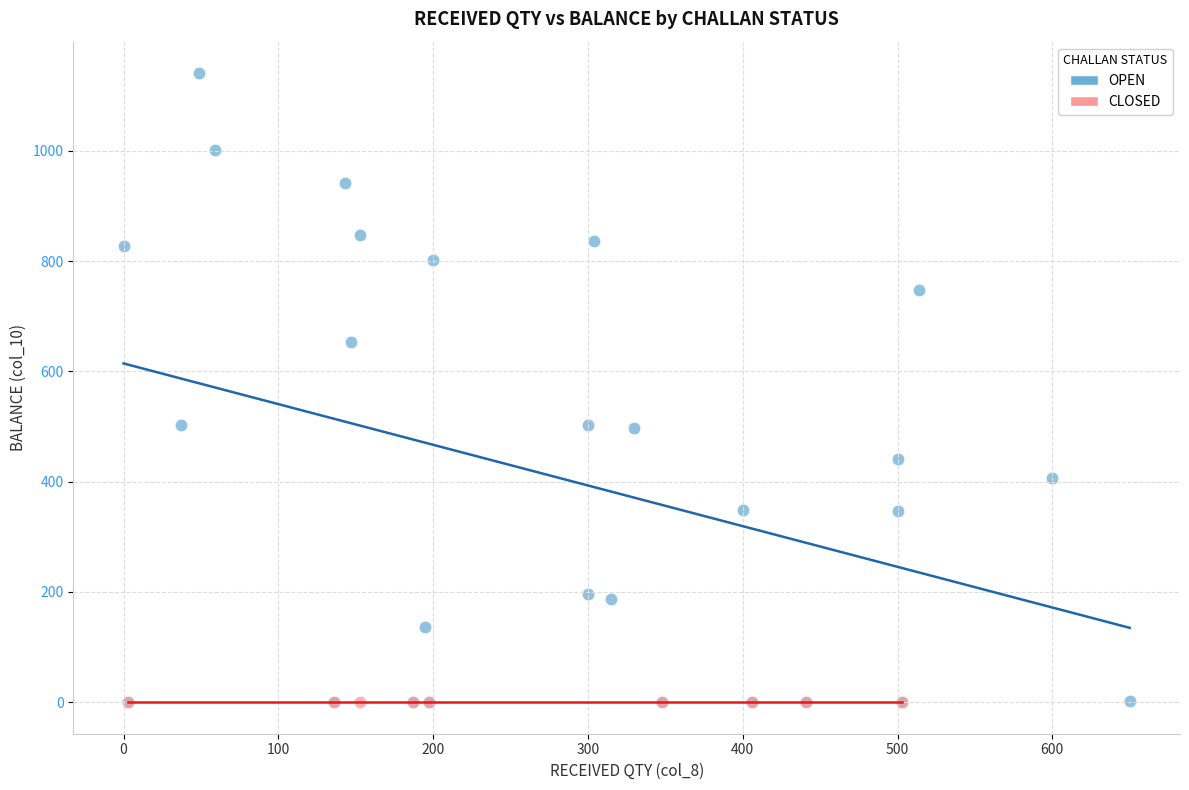

Which series contains the highest Y value?

OPEN